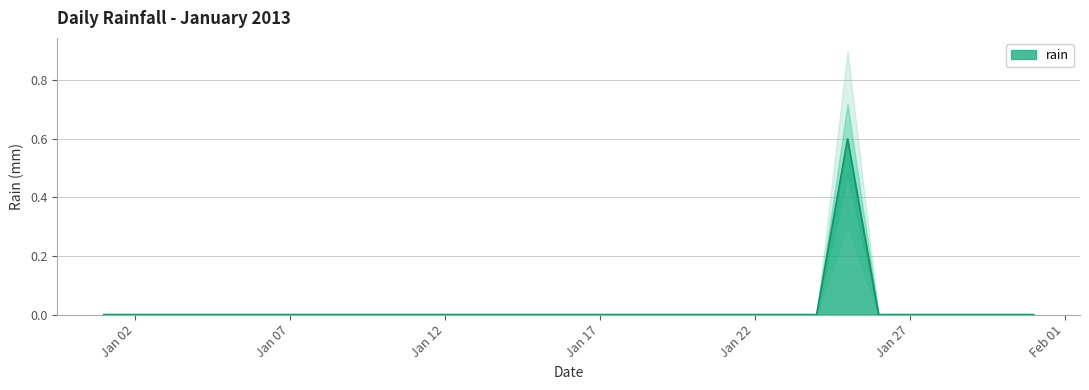

True or false: the data has more than 1 interior local peaks.

False